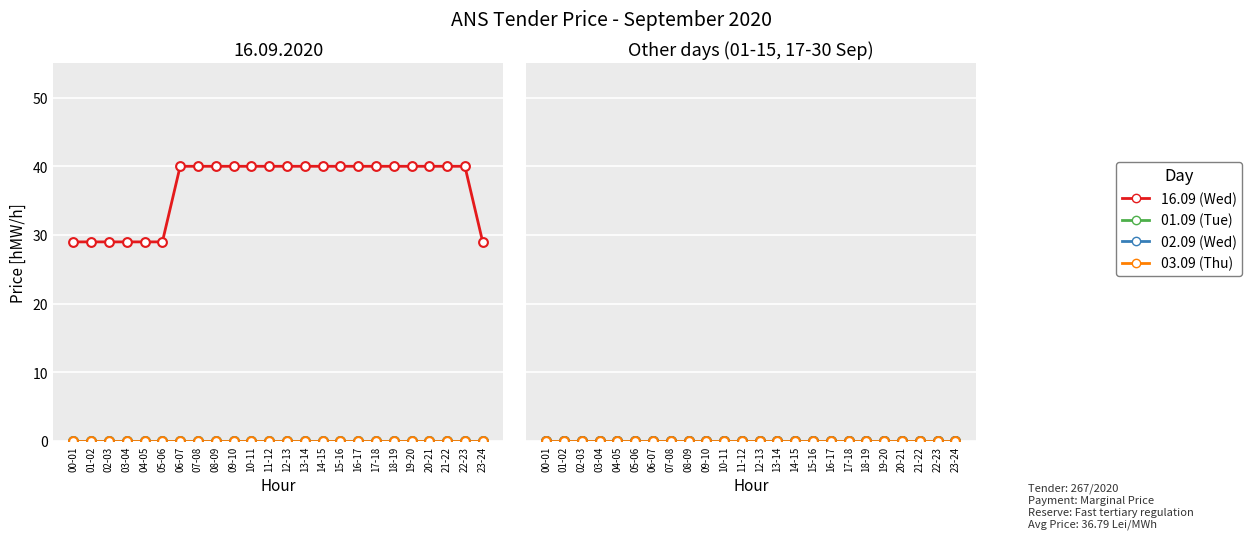

Which series reaches the maximum Y coordinate?

16.09 (Wed)